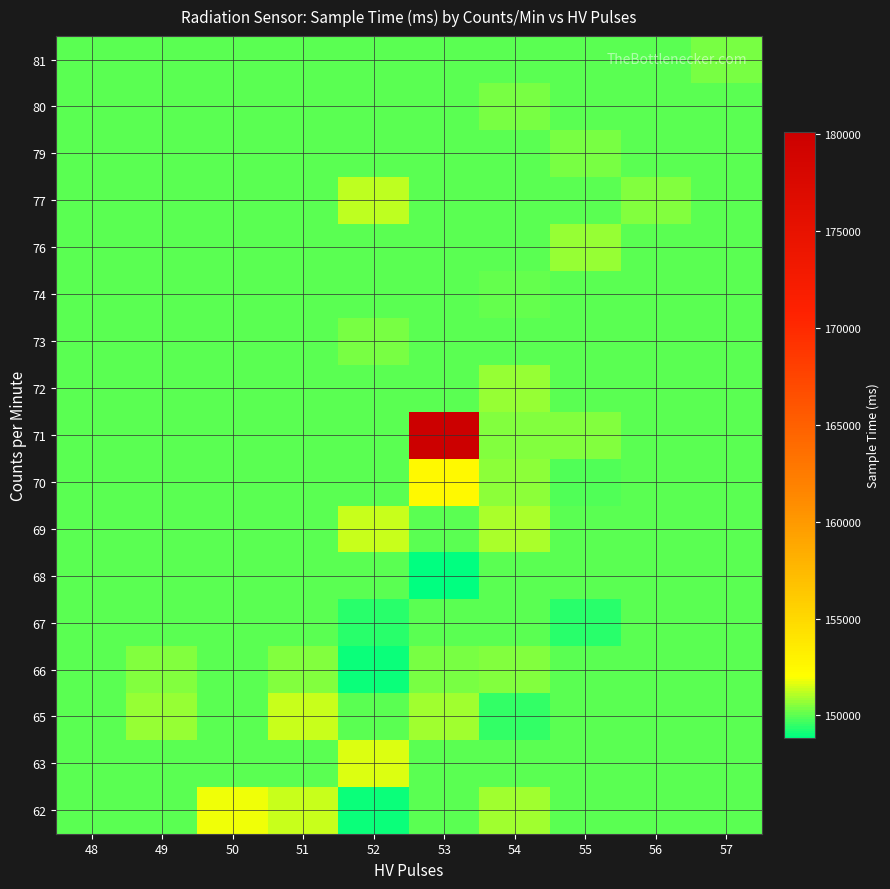

Which label corresponds to the largest value in the chart?

53